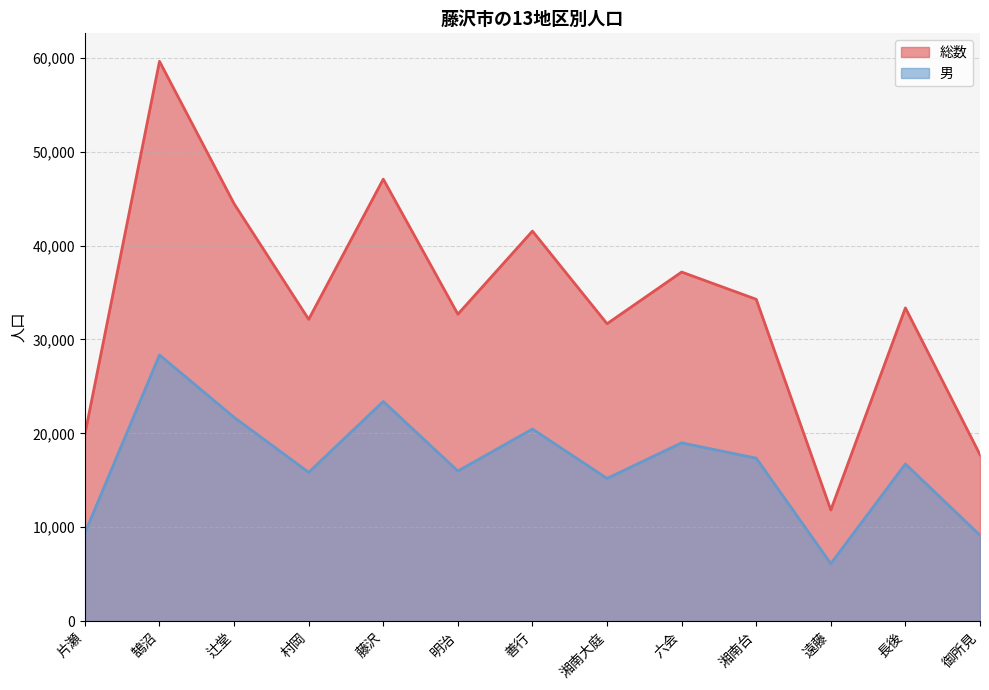

True or false: 総数 has more than 1 points higher than both neighbors.

True